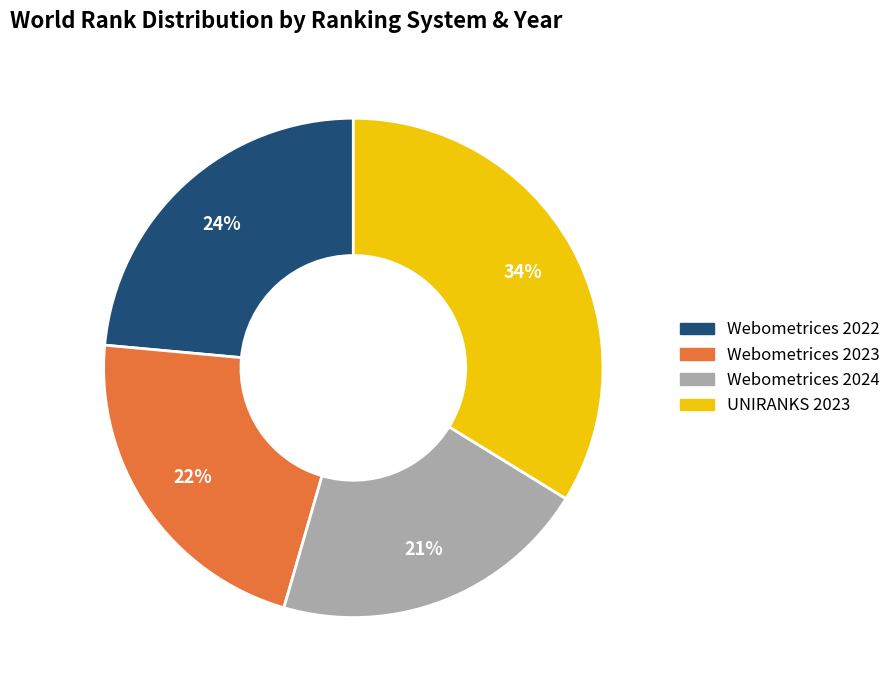

The Webometrices 2024 slice represents 15% of the pie. True or false?

False